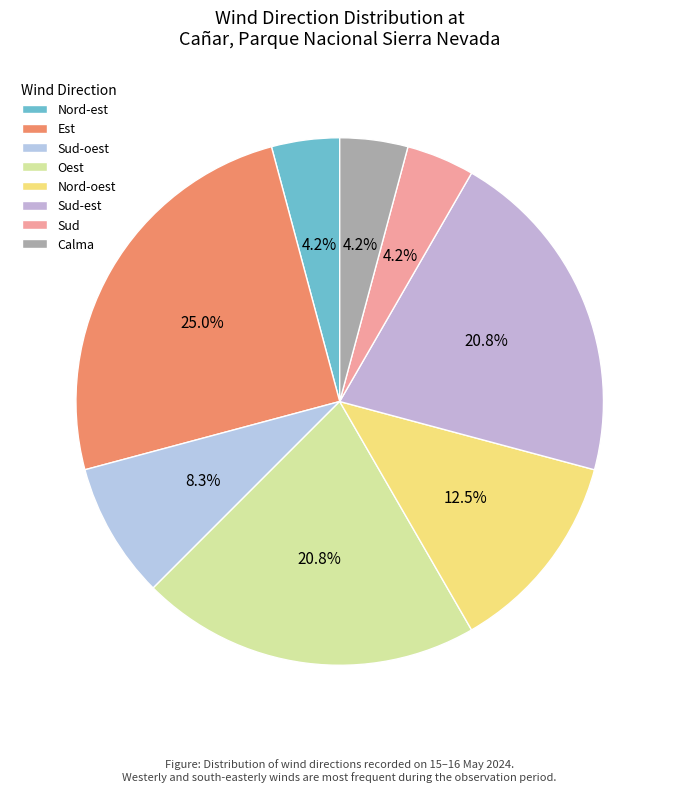

How many segments does this pie chart have?

8